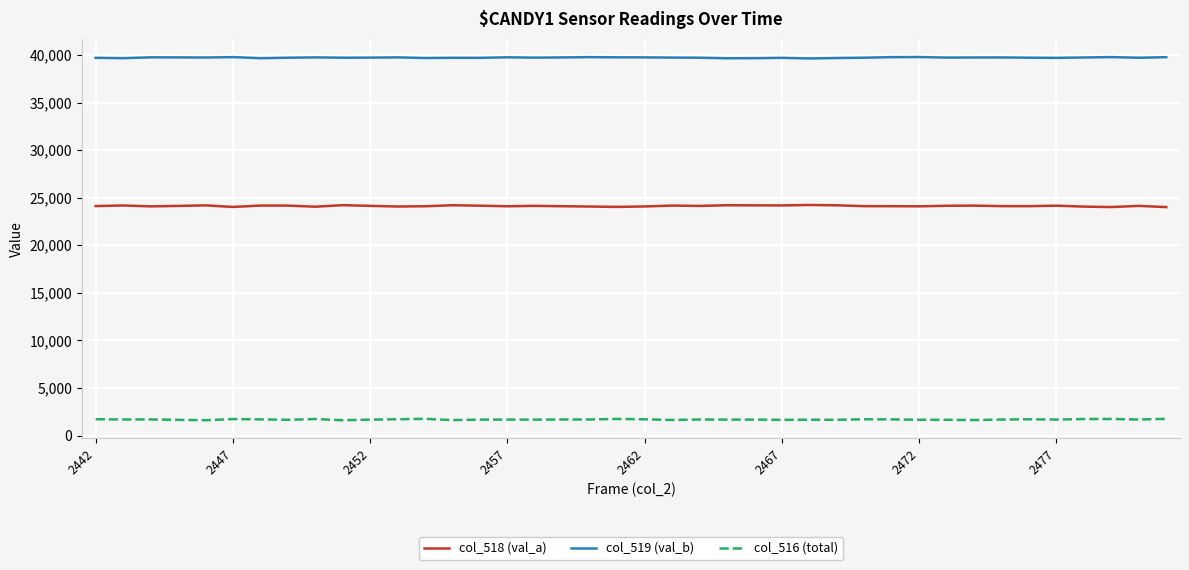

What is the smallest value displayed?

1607